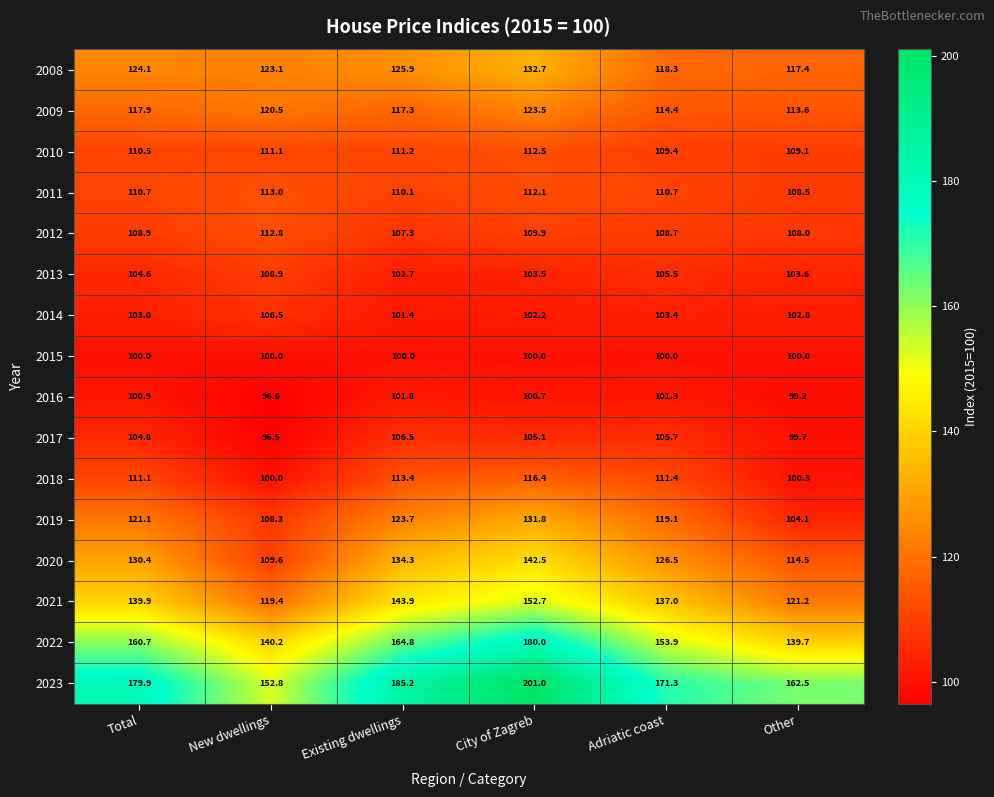

Read the 2011 value at Other.

108.5